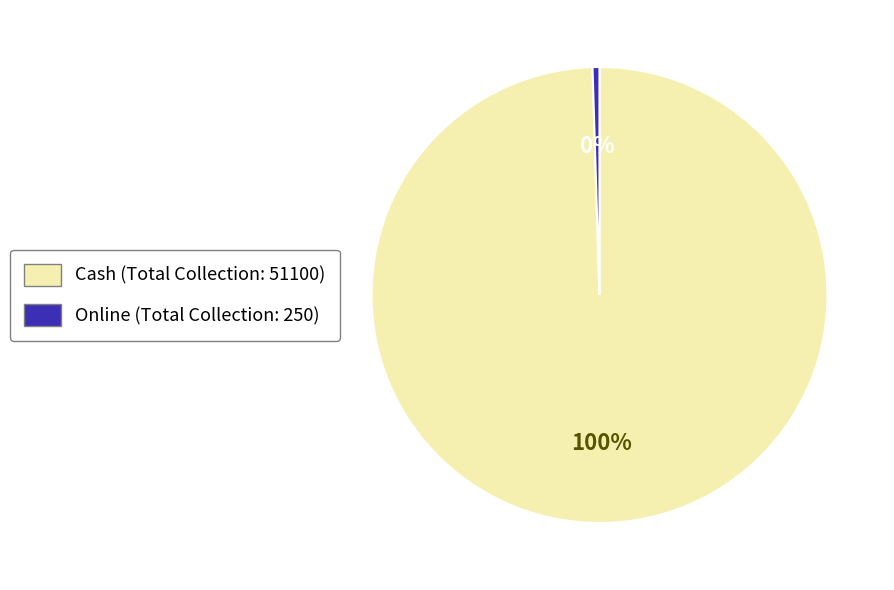

To the nearest percent, what is the combined percentage of Cash and Online?

100%